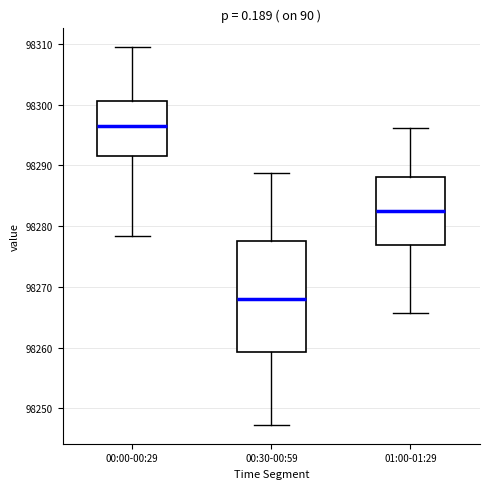

Reading left to right, read every box against the y-axis: the position of its median line, the range the box covers, and the ends of its whiskers. The values are not printed on the chart, so give them approximately, as read against the axis.

00:00-00:29: median 98297, box 98292 to 98301, whiskers 98278 to 98310
00:30-00:59: median 98268, box 98259 to 98278, whiskers 98247 to 98289
01:00-01:29: median 98283, box 98277 to 98288, whiskers 98266 to 98296